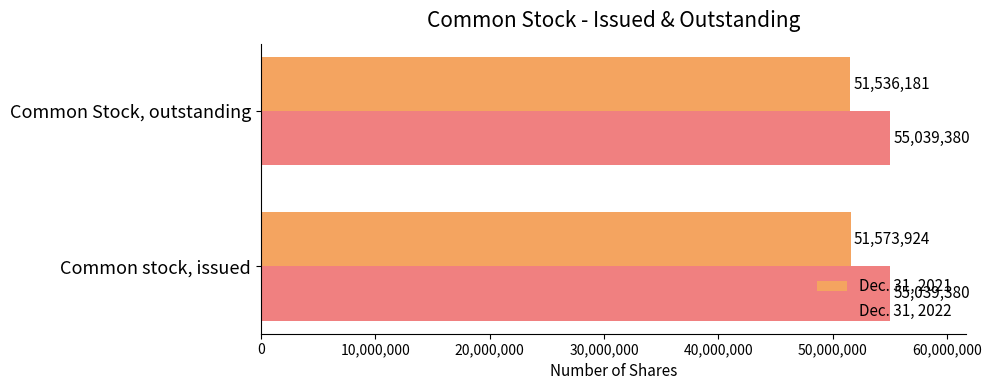

At which label is Dec. 31, 2021 closest to 51555052?

Common Stock, outstanding